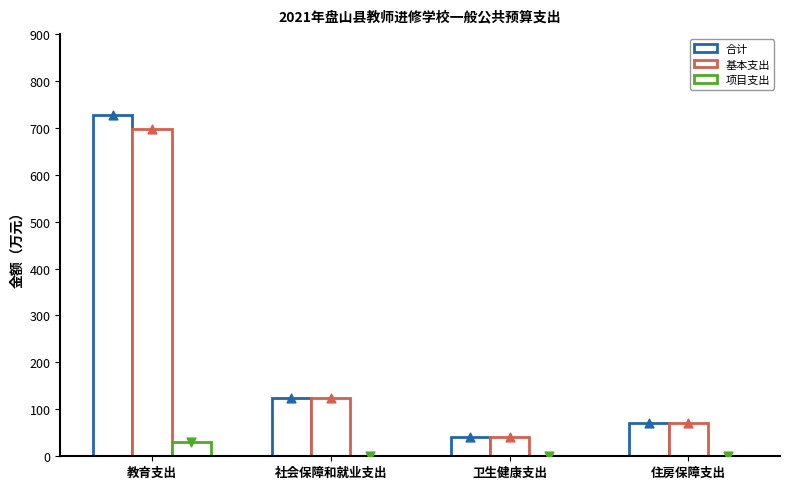

What are all the series names shown in the legend?

合计, 基本支出, 项目支出